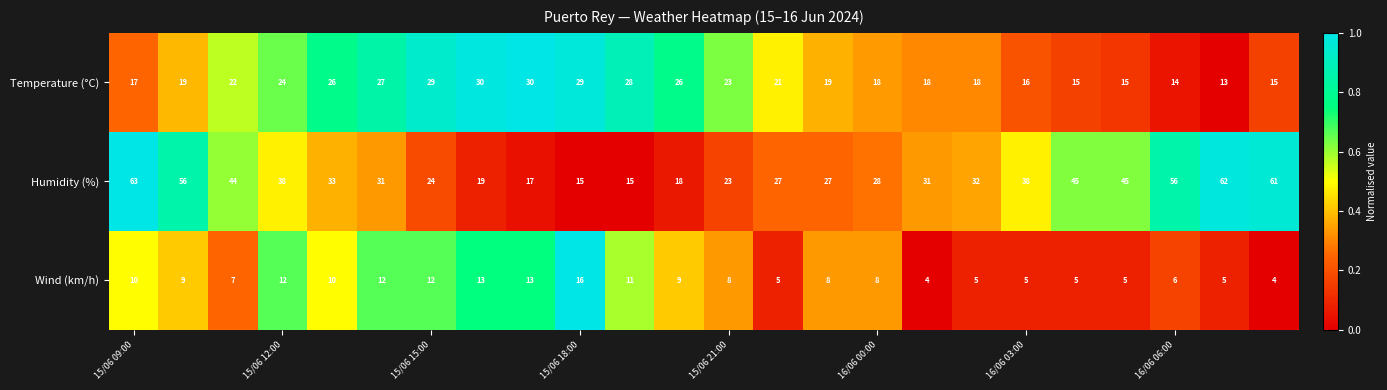

How many distinct data groups are displayed?

3